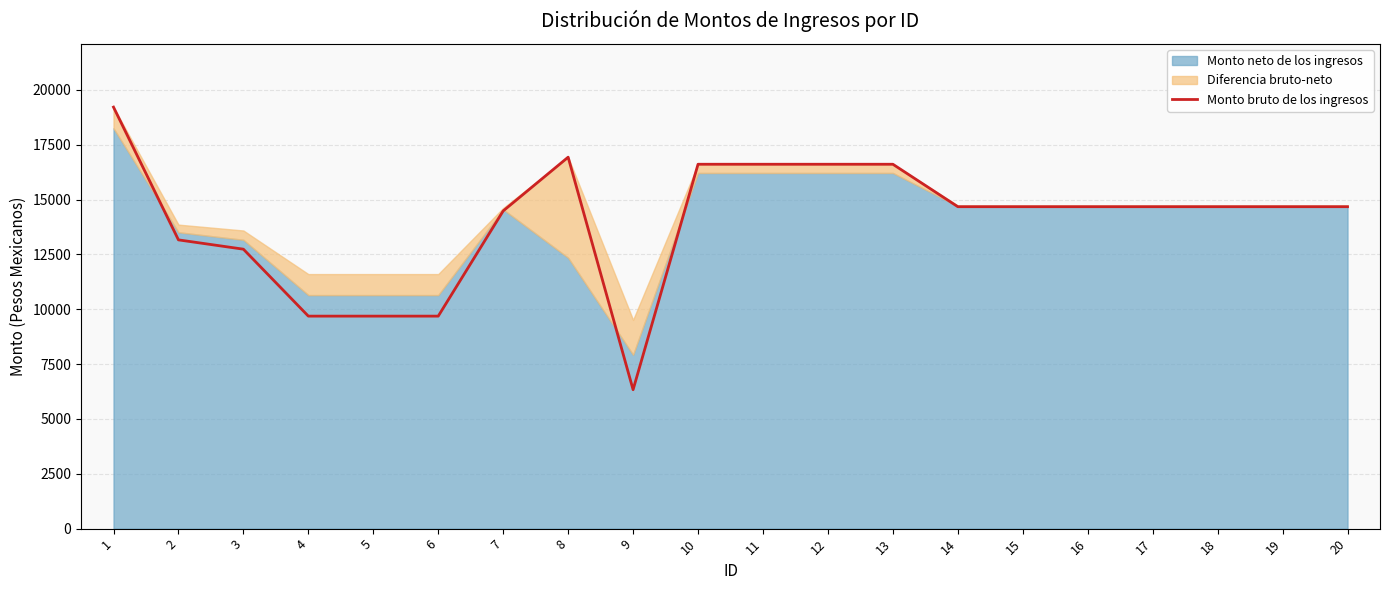

What is the approximate value at 12?

16609.6